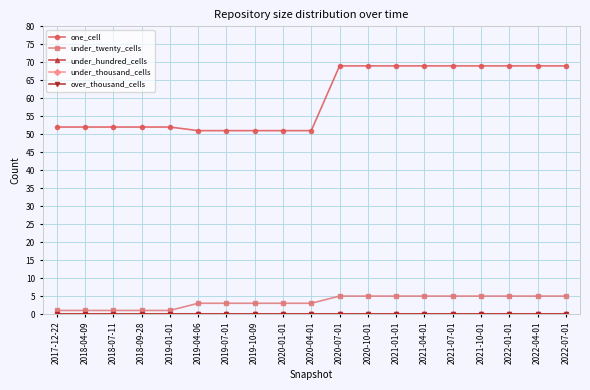

True or false: under_twenty_cells has more than 1 points higher than both neighbors.

False